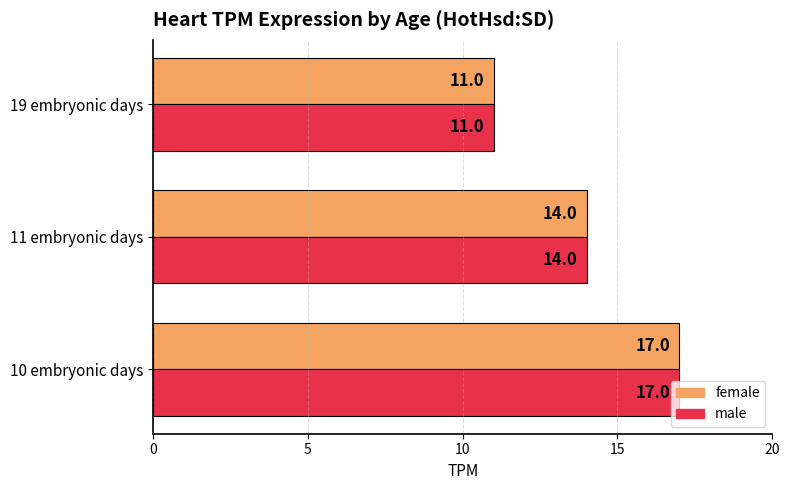

List the labels in order of female value, smallest first.

19 embryonic days, 11 embryonic days, 10 embryonic days